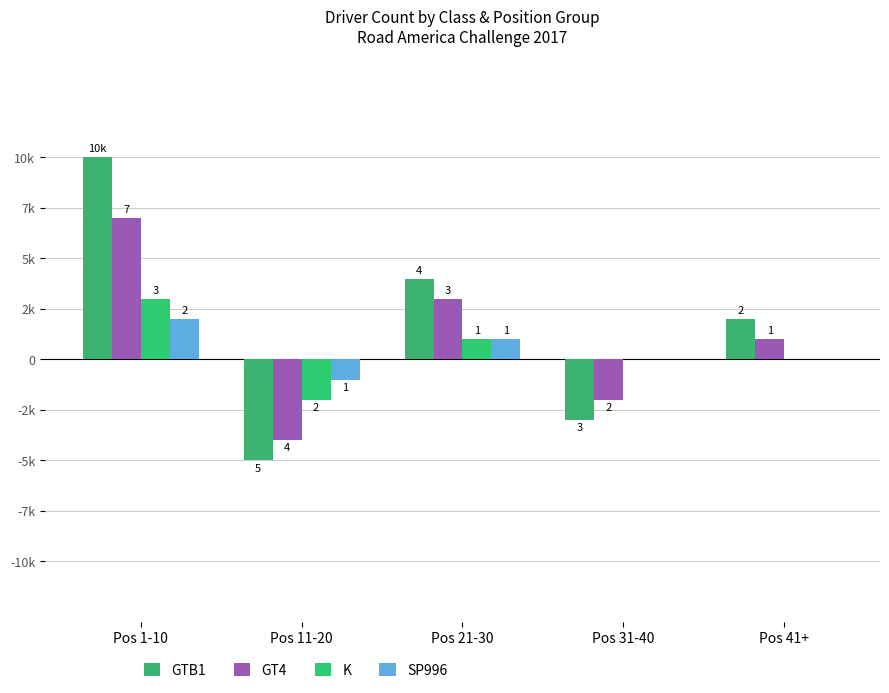

Which series changed the most between Pos 11-20 and Pos 41+?

GTB1